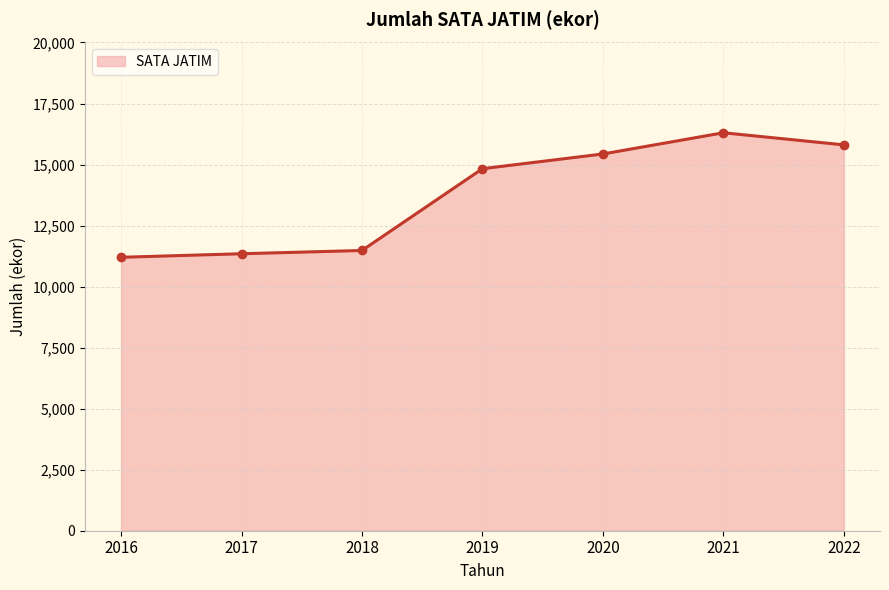

Which label corresponds to the smallest value in the chart?

2016